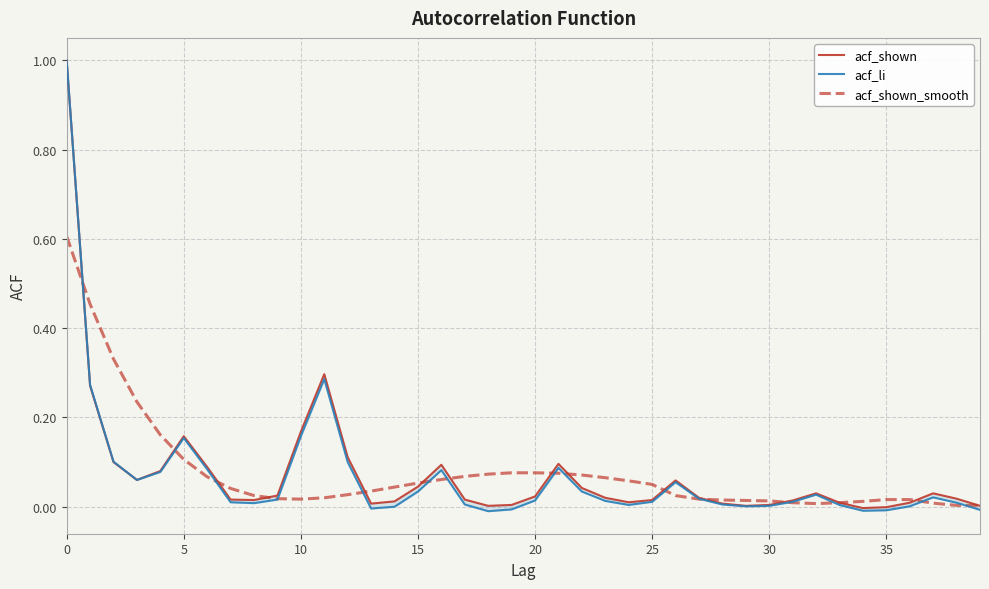

Rank the series by their maximum value, from highest to lowest.

acf_shown, acf_li, acf_shown_smooth